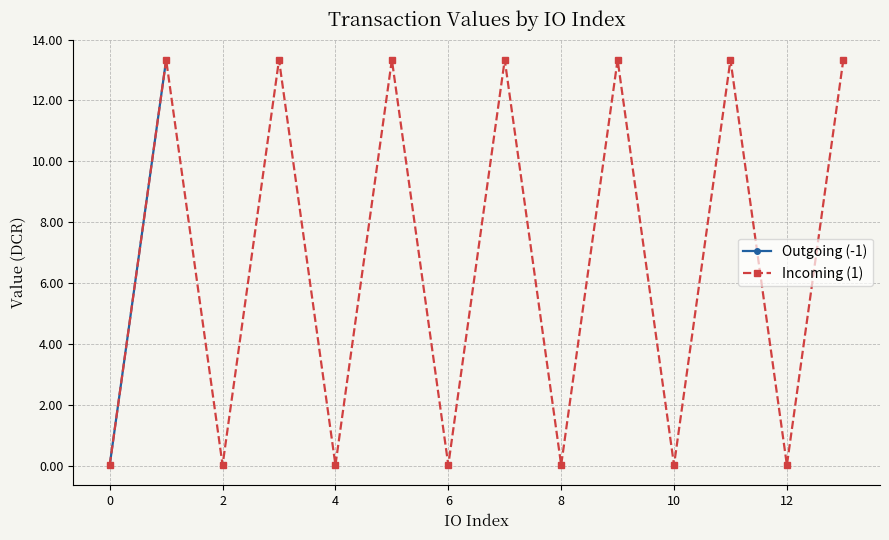

Is it true that Incoming (1) equals 0.0 at 12?

True